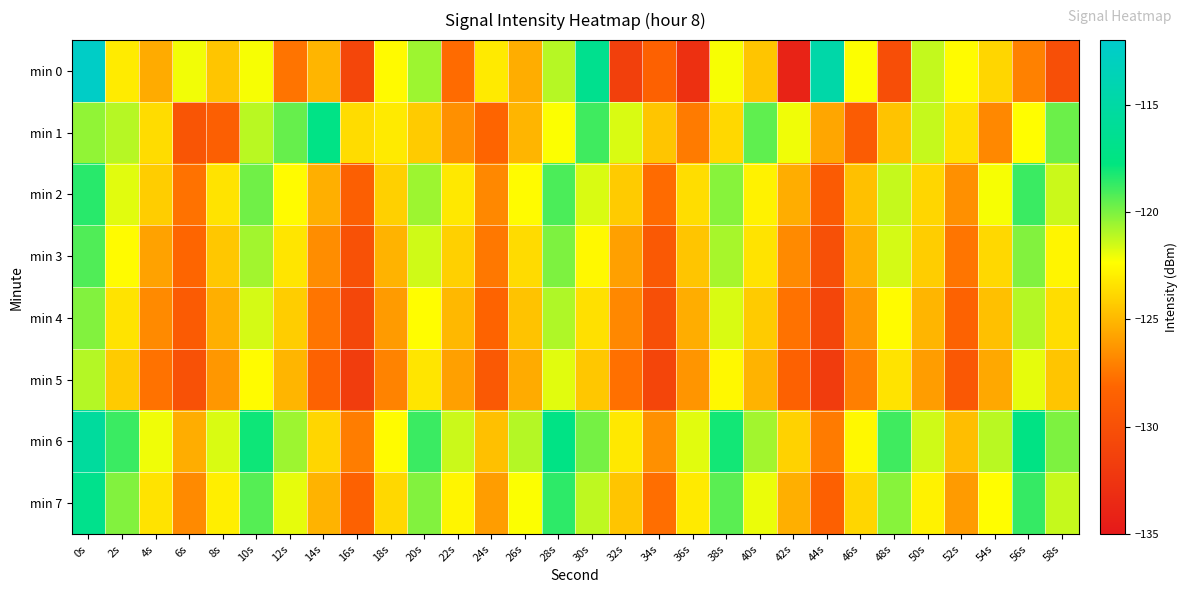

How many data points does each series have?

30